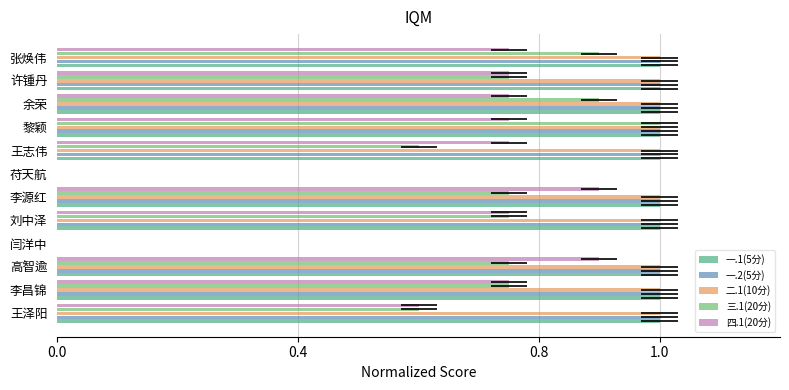

Is it true that 一.1(5分) equals 0.6 at 许锺丹?

False